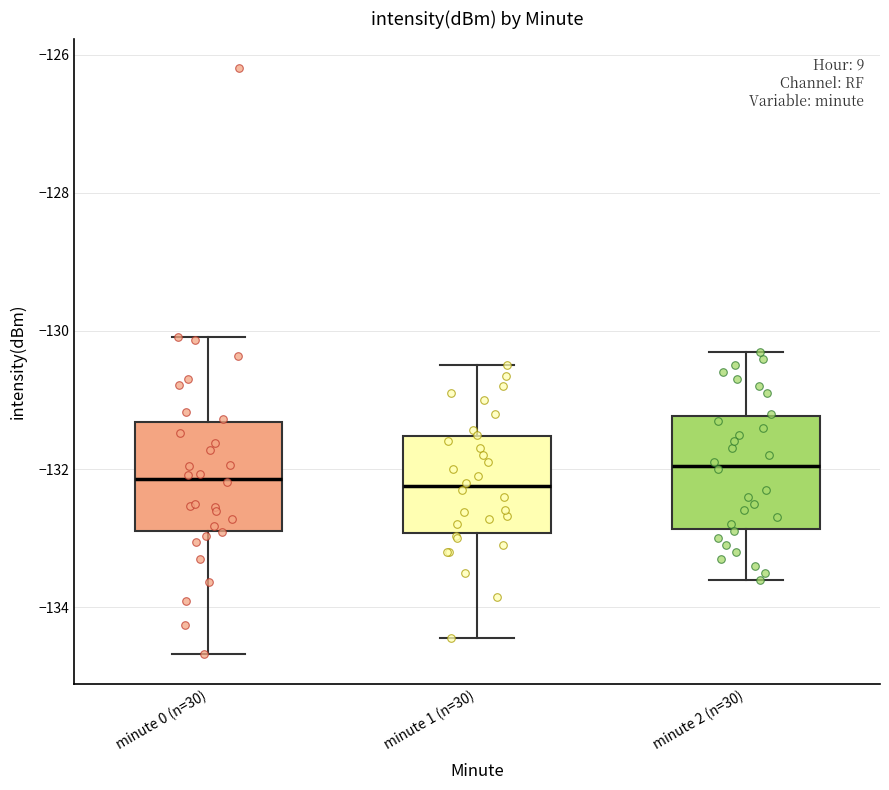

Where does the median line of the box for minute 2 (n=30) sit on the y-axis? The values are not printed on the chart, so give them approximately, as read against the axis.

-132.0